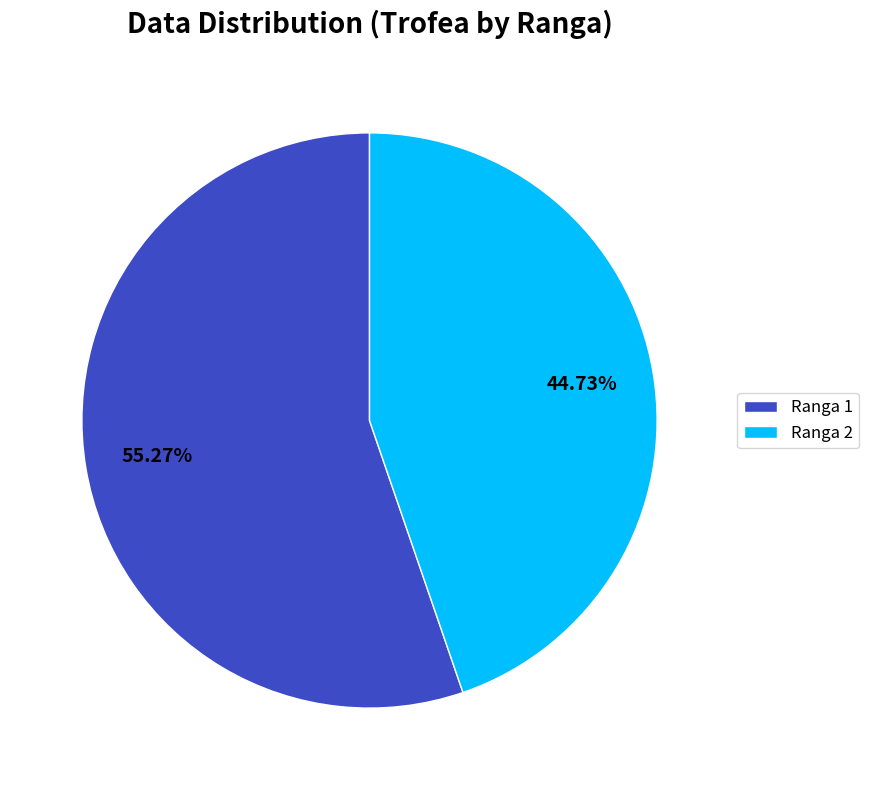

Is the sum of Ranga 2 and Ranga 1 greater than half?

Yes